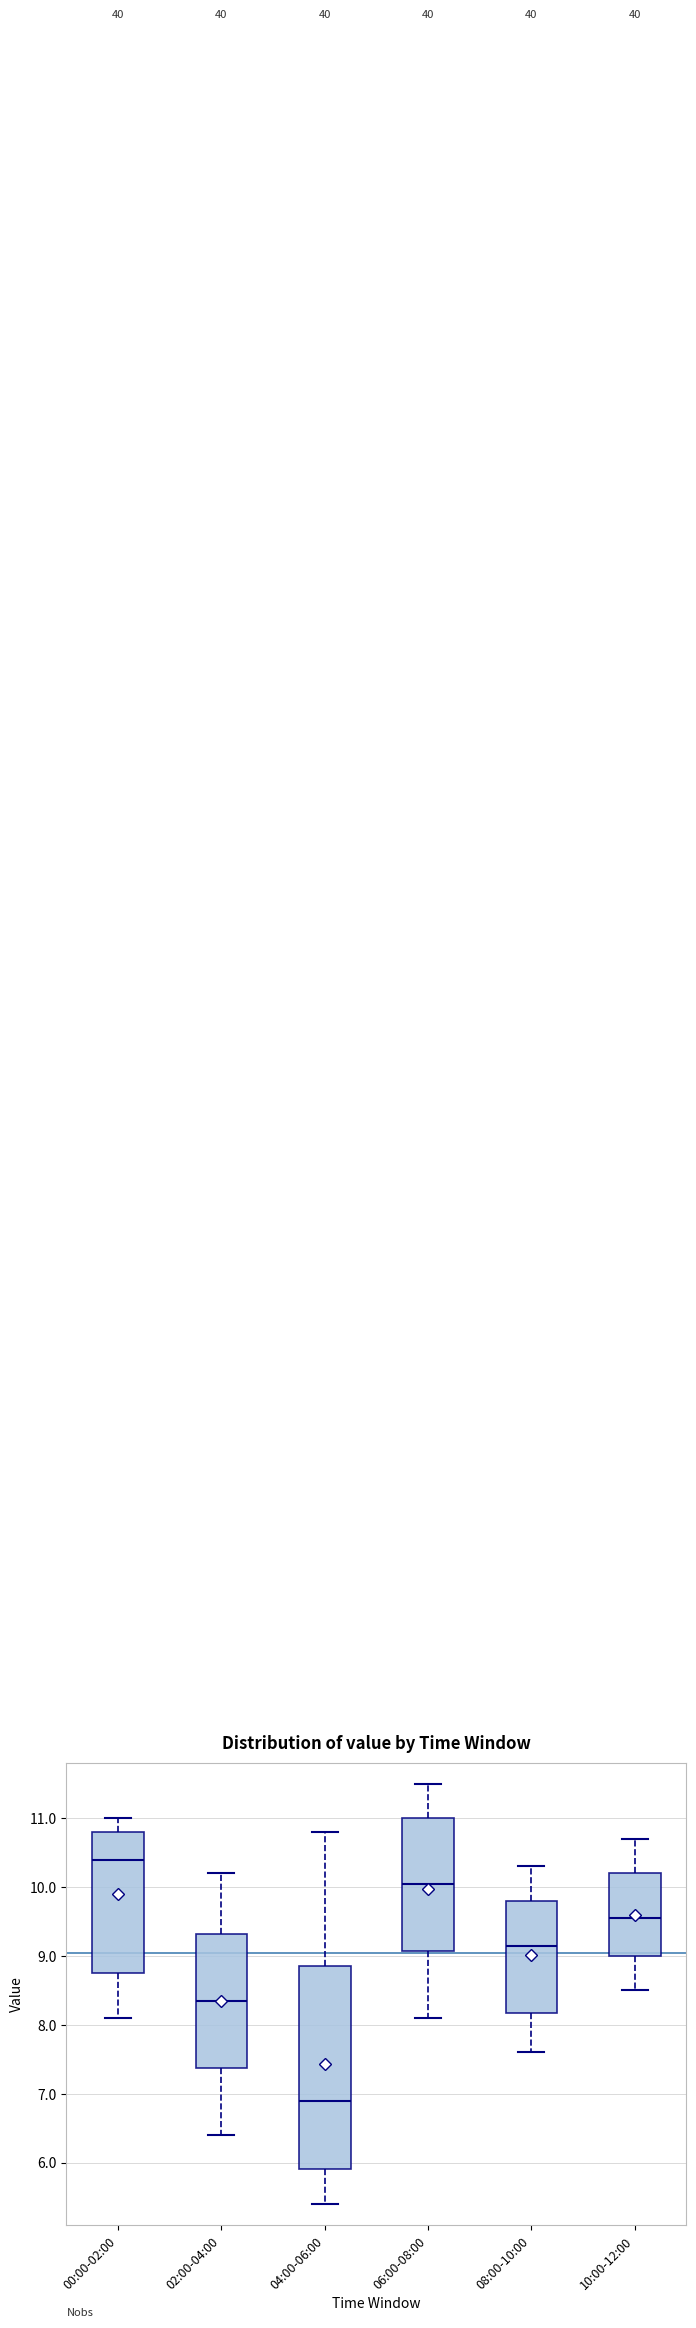

Which box's median line is the highest?

00:00-02:00